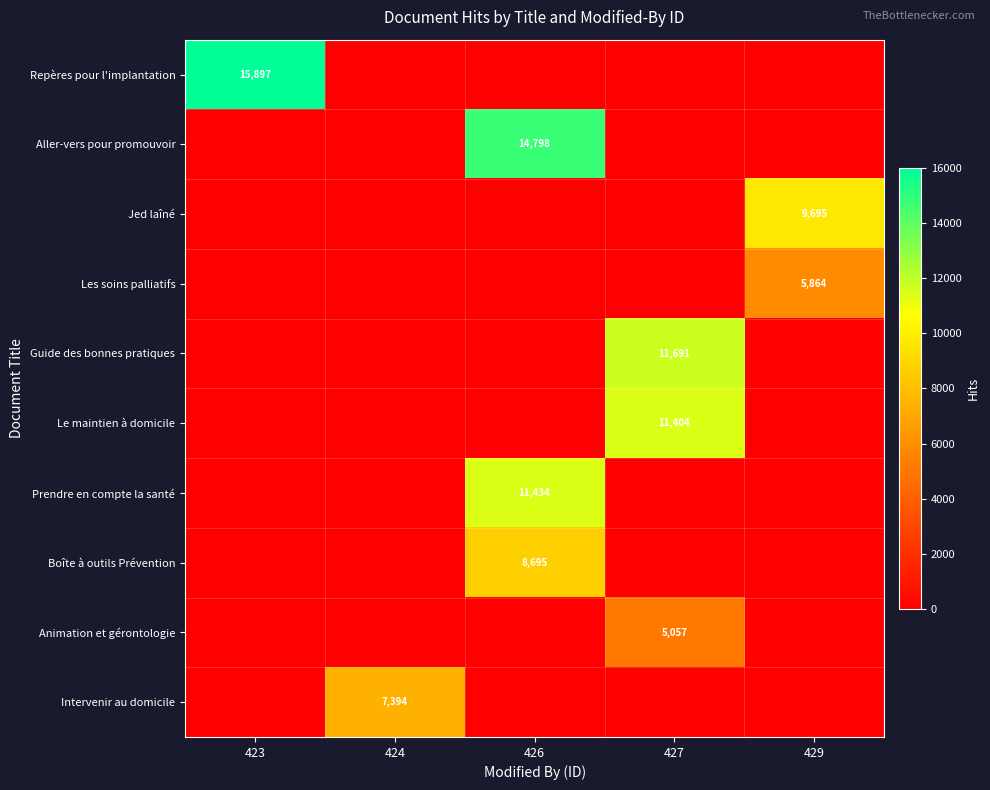

What is the sum of all Boîte à outils Prévention values?

8695